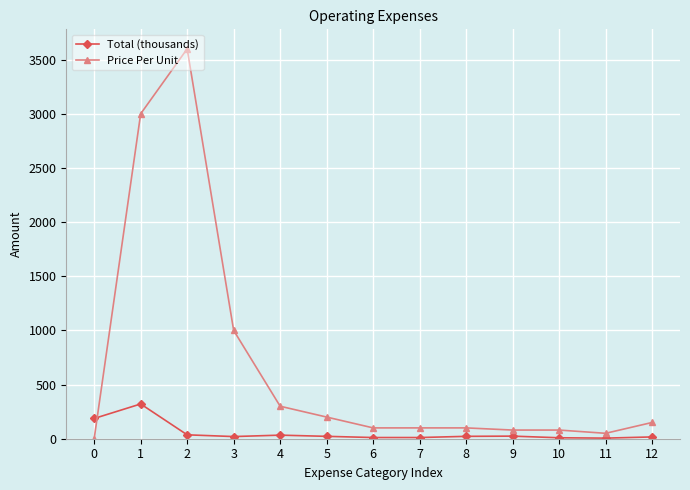

At 7, list the series in order from largest to smallest.

Price Per Unit, Total (thousands)